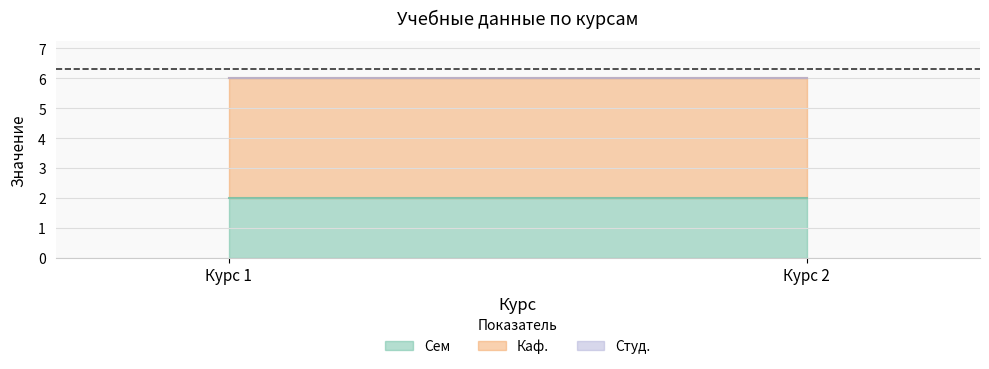

Reading left to right, list all the values displayed in this chart.

Сем: 2	2
Каф.: 4	4
Студ.: 0	0